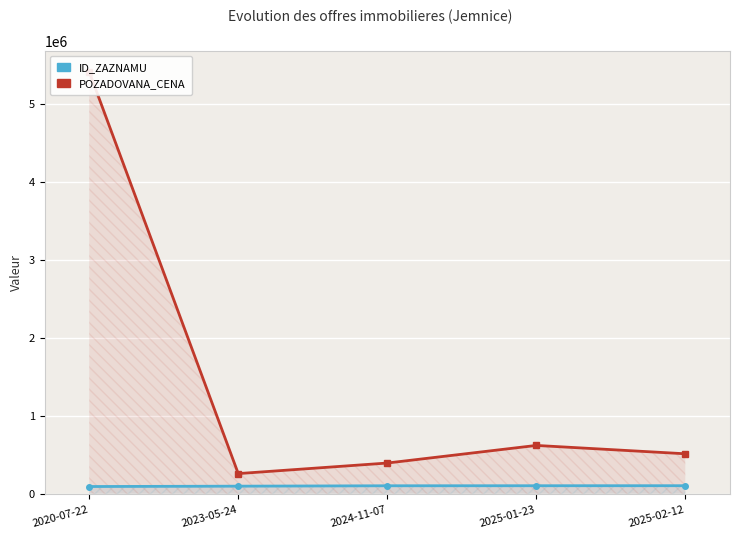

Reading left to right, list all the values displayed in this chart.

ID_ZAZNAMU: 93377	97933	102905	103426	103783
POZADOVANA_CENA: 5410000	259000	394380	620000	513000